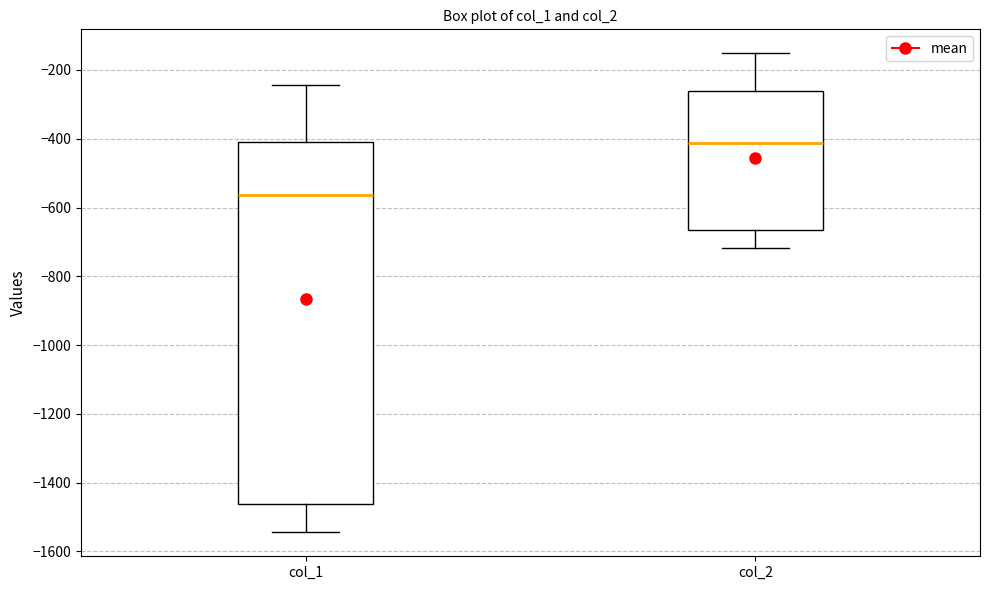

Where is the lower edge of the box for col_2 on the y-axis? The values are not printed on the chart, so give them approximately, as read against the axis.

-660